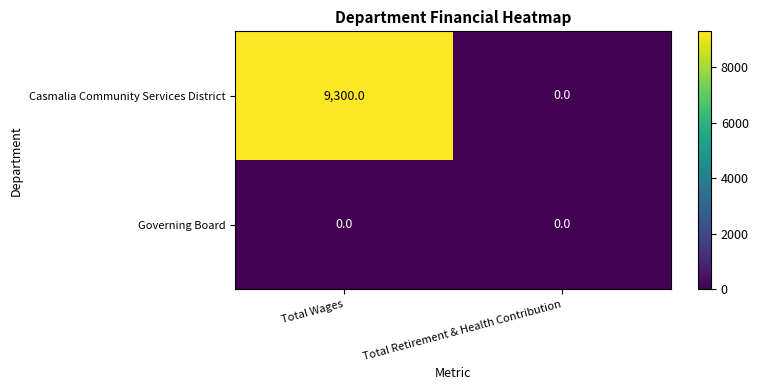

Which series has the largest total across all categories?

Casmalia Community Services District